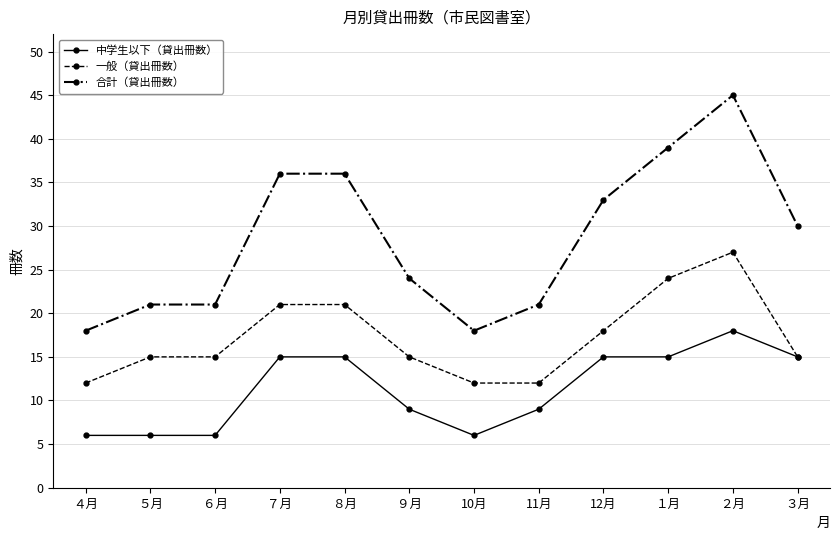

List the series in order of their overall mean, highest first.

合計（貸出冊数）, 一般（貸出冊数）, 中学生以下（貸出冊数）